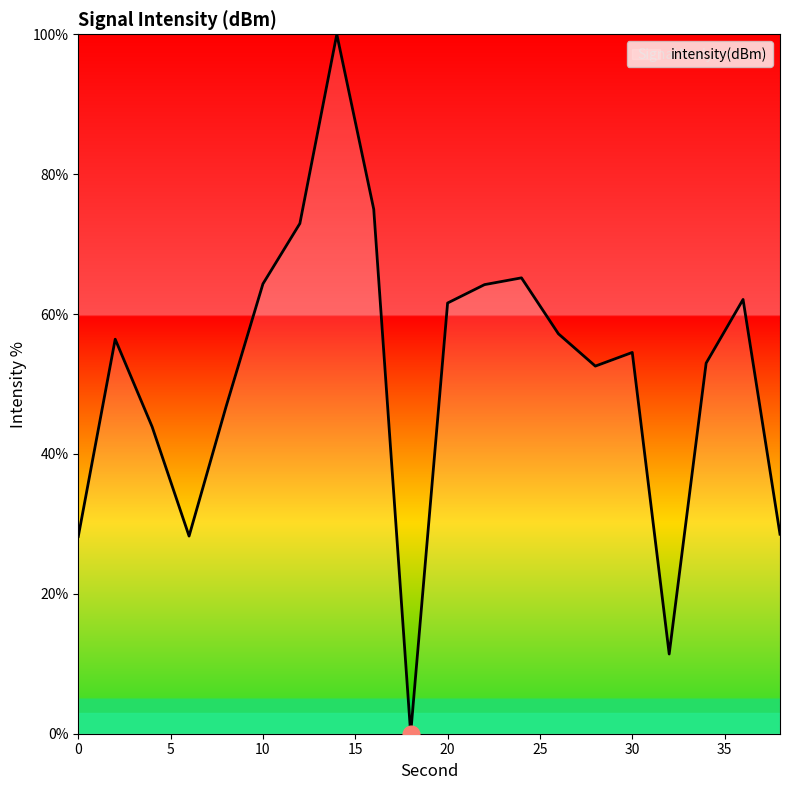

What is the maximum value shown in the chart?

100.0